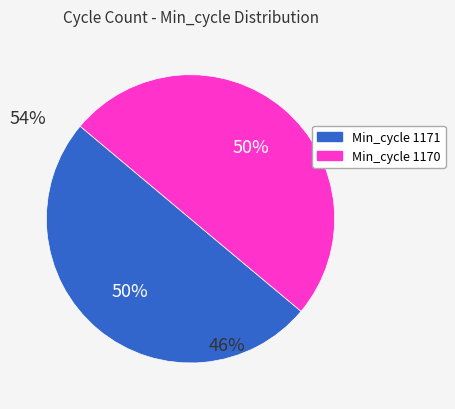

To the nearest percent, what is the average slice percentage?

50%